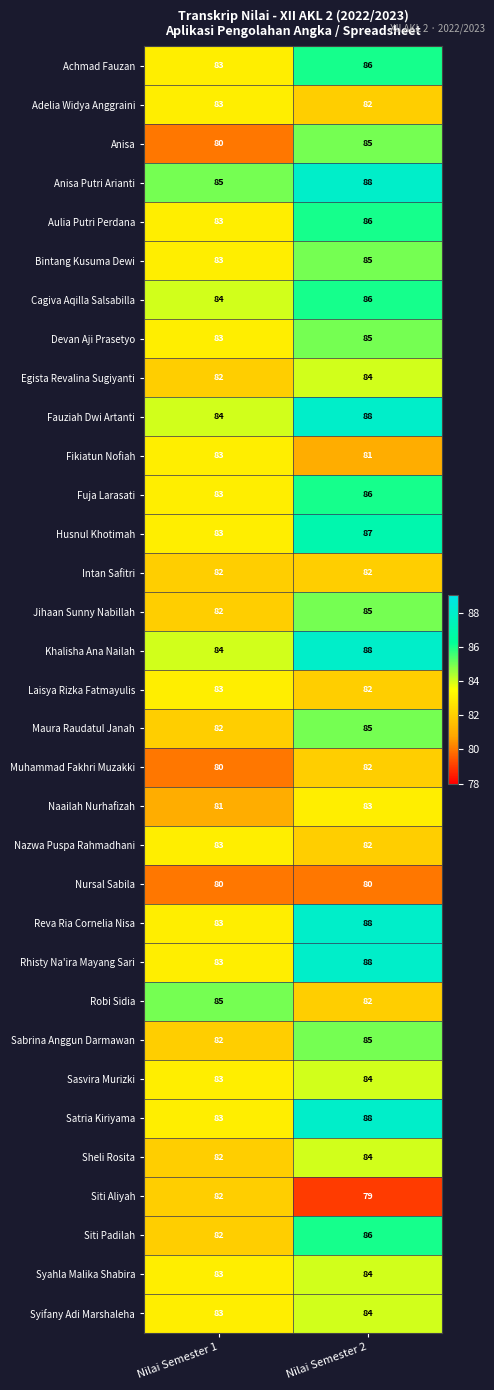

What is the spread (max minus min) of values at Nilai Semester 2?

9